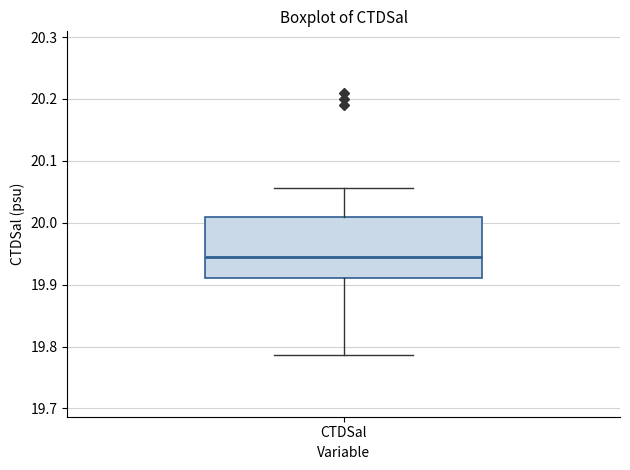

Read this box plot against the y-axis: the position of the median line, the range covered by the box, and the ends of both whiskers. The values are not printed on the chart, so give them approximately, as read against the axis.

median 19.95, box 19.91 to 20.01, whiskers 19.79 to 20.06